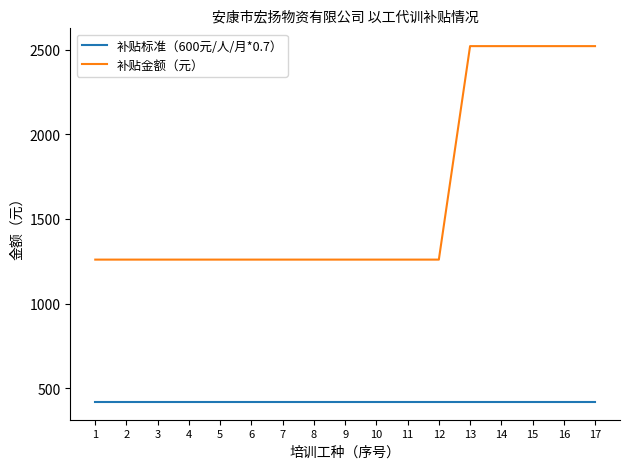

Rank the series by their average value, from highest to lowest.

补贴金额（元）, 补贴标准（600元/人/月*0.7）